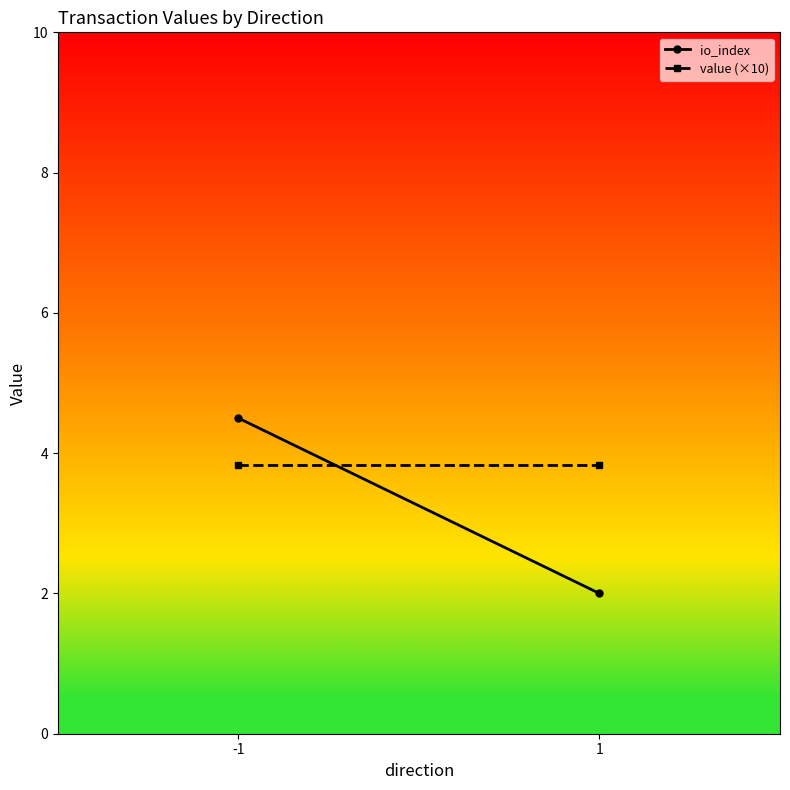

What is the lowest value of the value (×10) series?

3.8